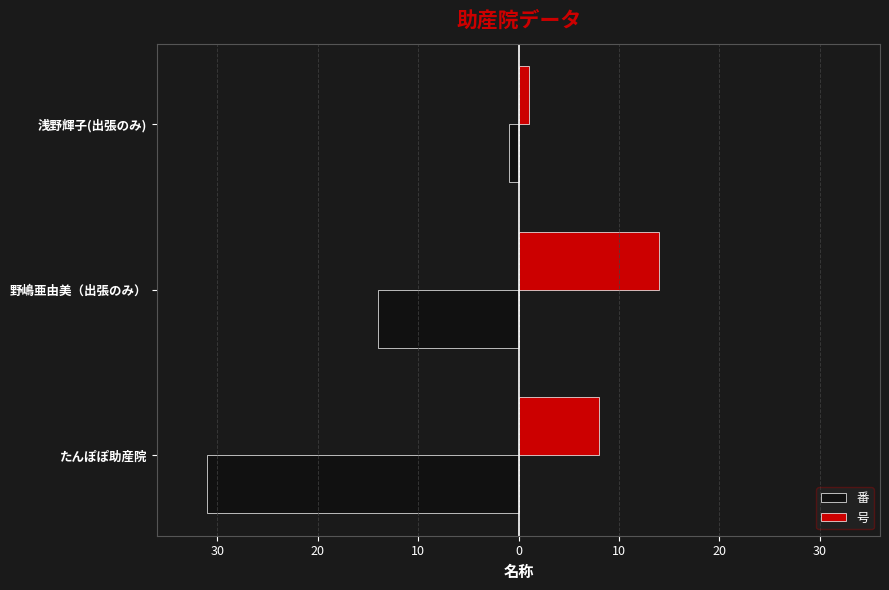

Are the bars horizontal?

Yes